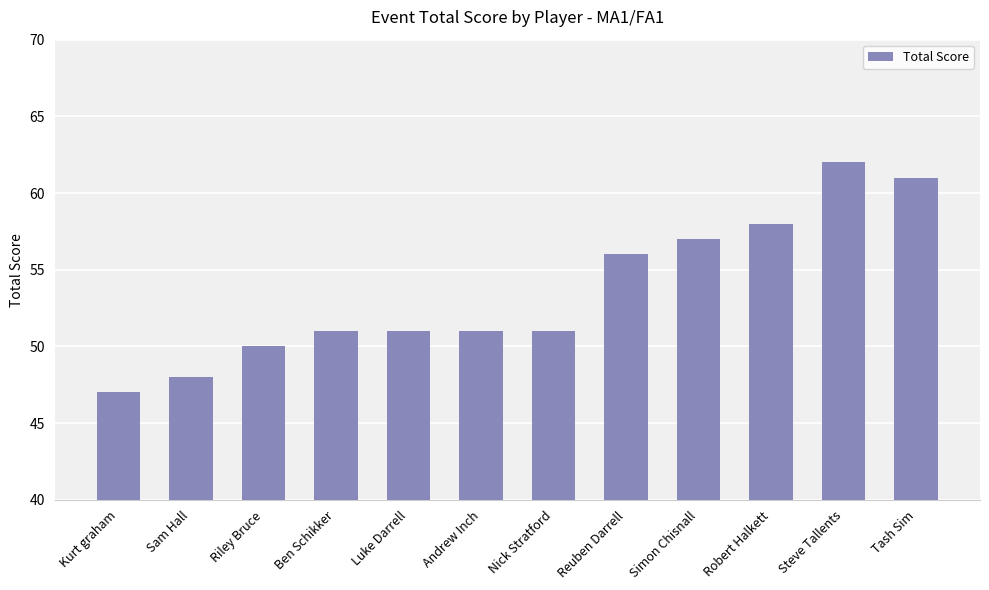

What is the approximate value at Steve Tallents, to the nearest 10?

60